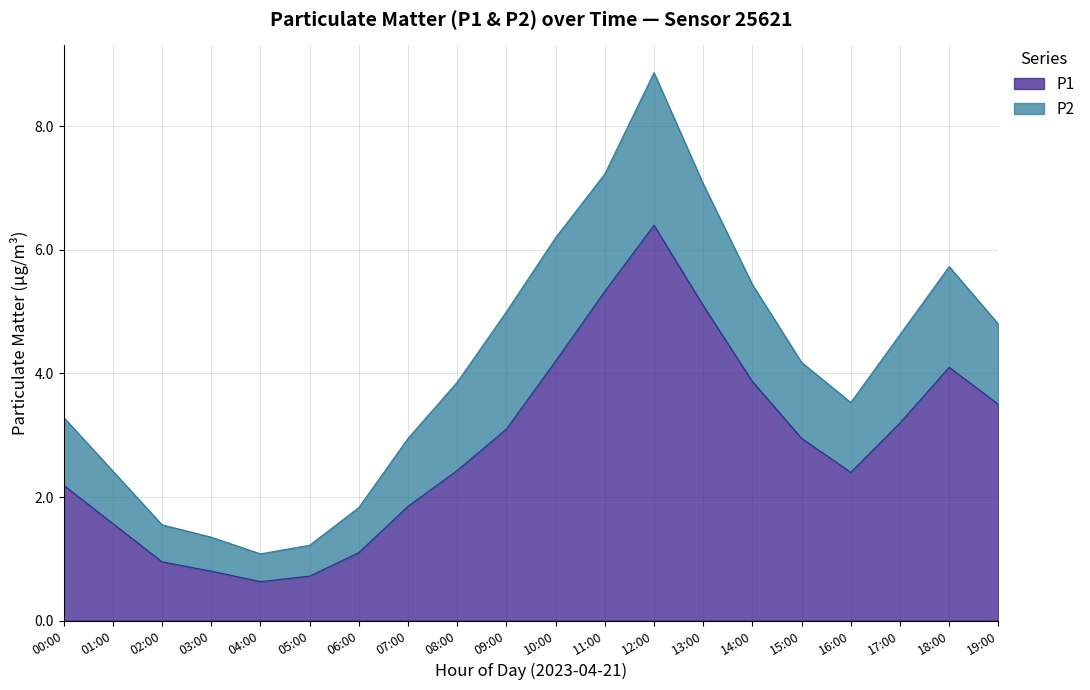

What is the change in value from 06:00 to 13:00?

+4.0